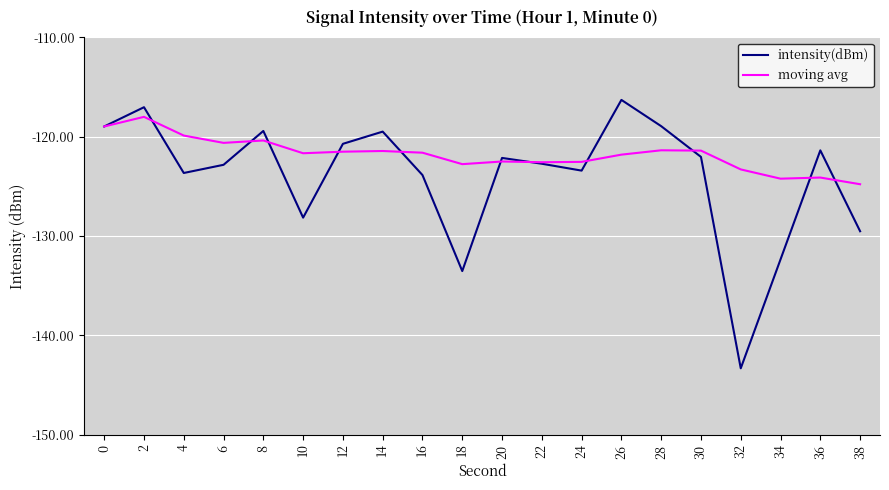

At which category is the sum across all series the highest?

2